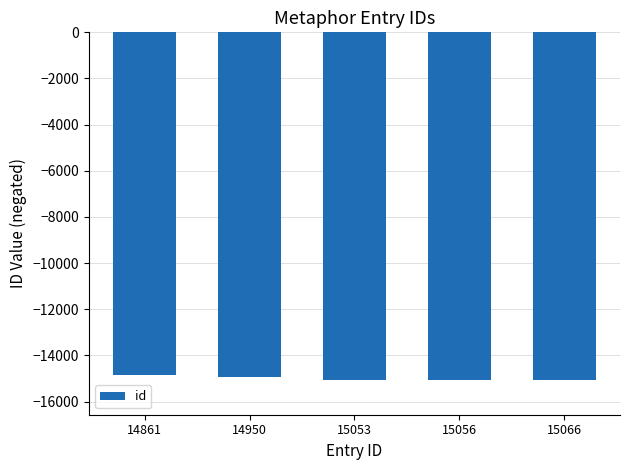

What is the minimum value shown in the chart?

-15066